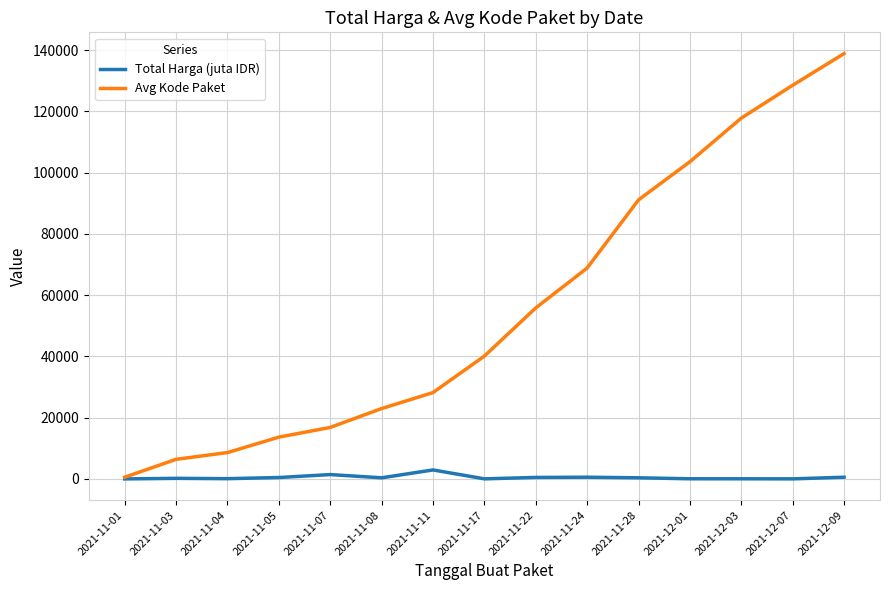

At which category does the chart reach its peak across all series?

2021-12-09